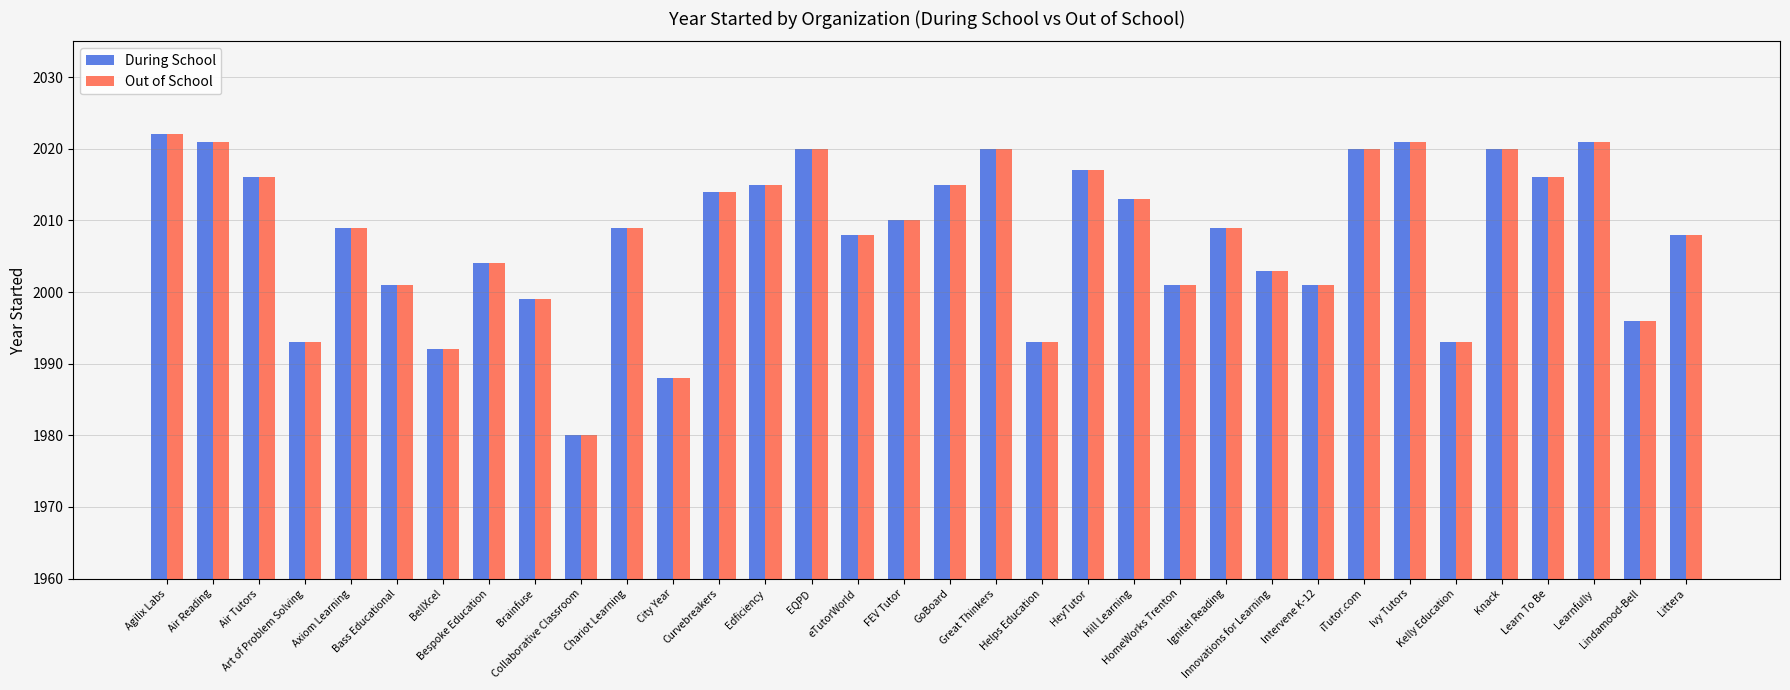

What is the sum of all Out of School values?

68268